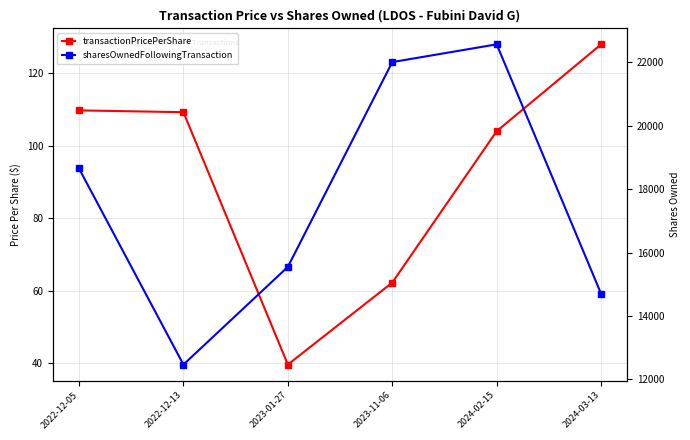

How many lines are shown in the chart?

2